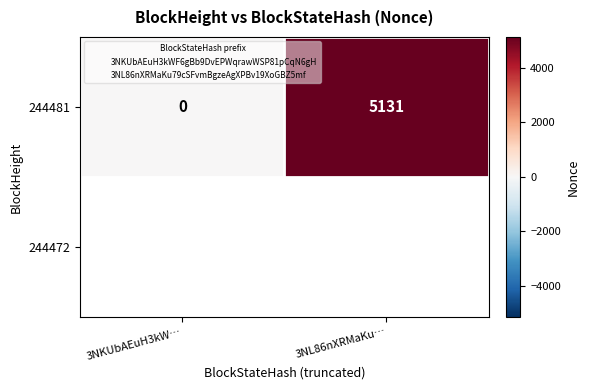

What is the sum of the 244481 values at 3NKUbAEuH3kW… and 3NL86nXRMaKu…?

5131.0